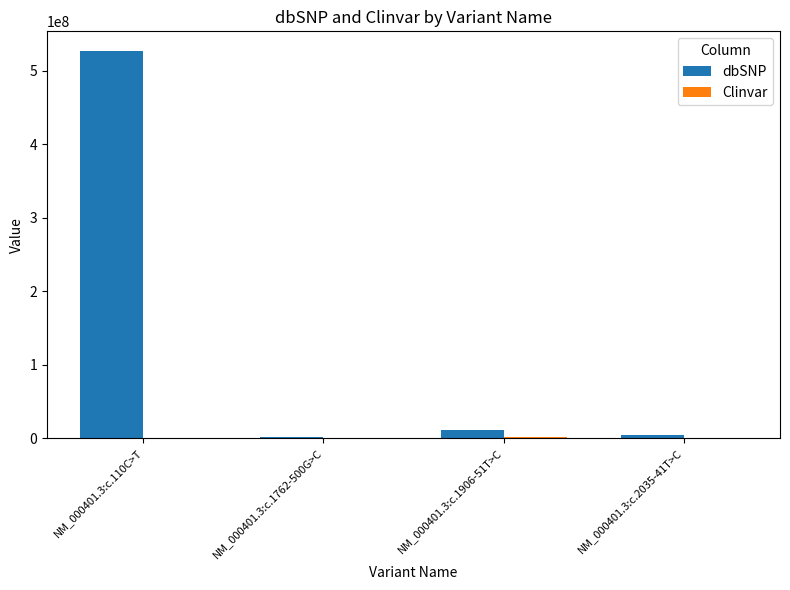

At which label does dbSNP reach its peak?

NM_000401.3:c.110C>T